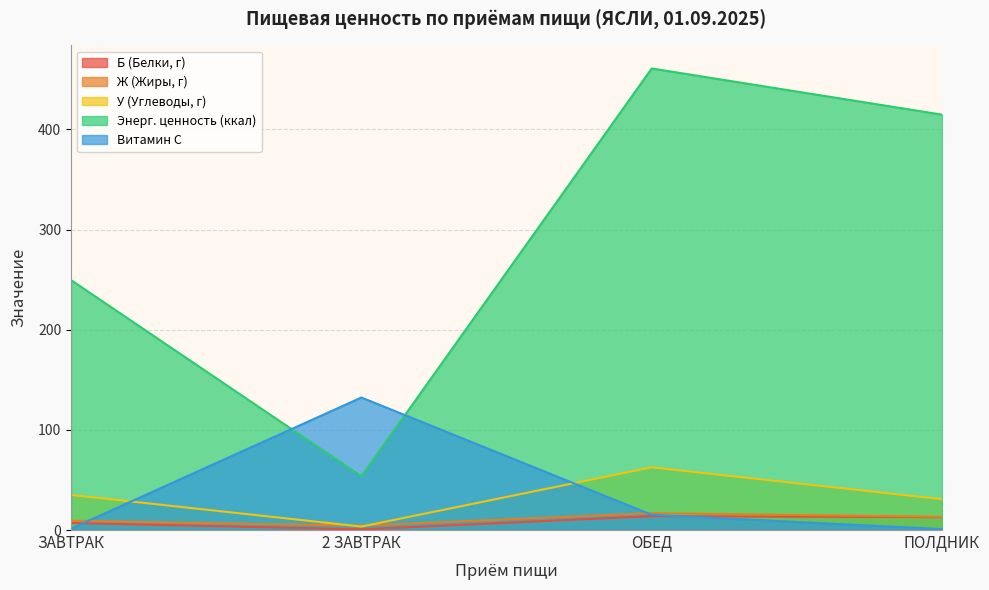

Does the chart have visible grid lines?

Yes